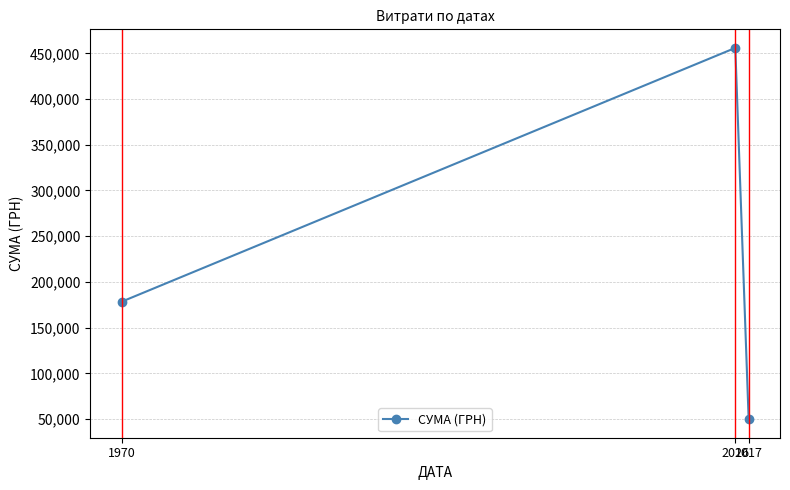

What is the change in value from 1970 to 2017?

-128448.3